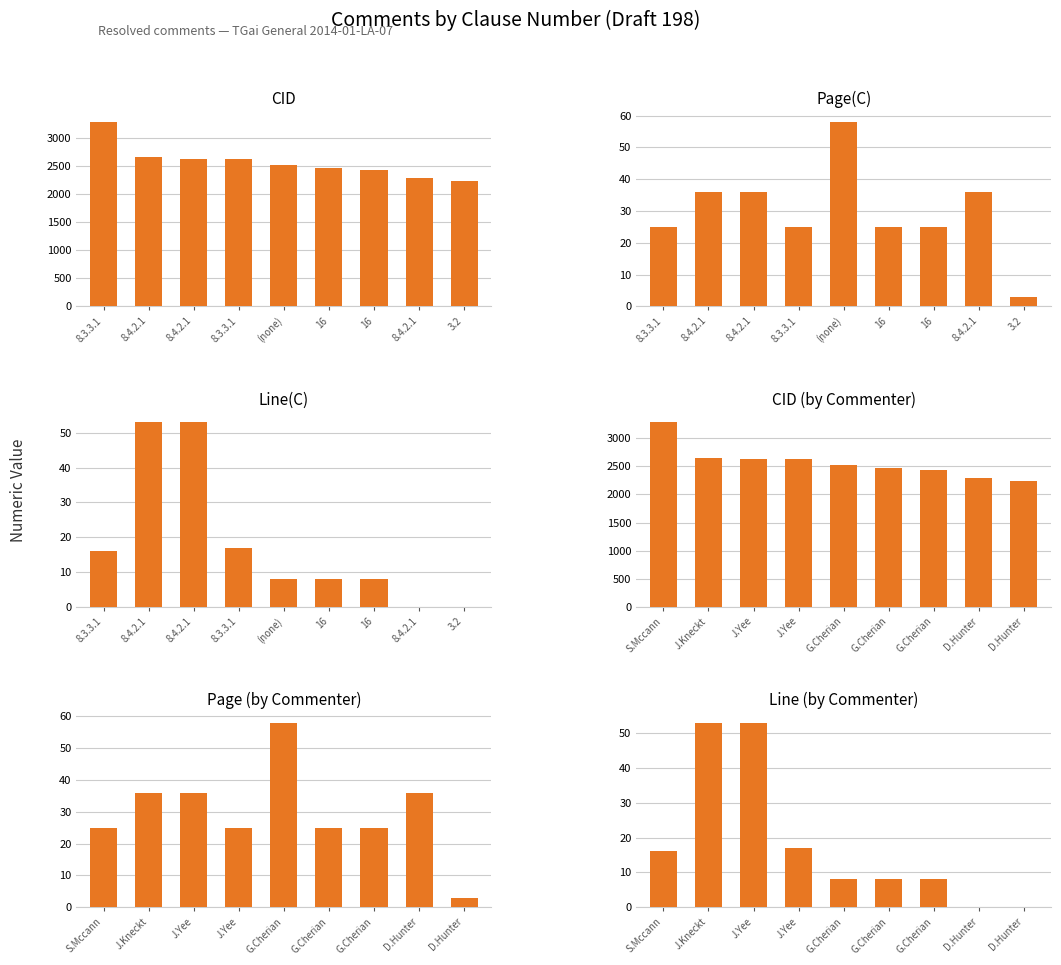

Which has a higher value, 8.4.2.1 or 8.4.2.1?

8.4.2.1